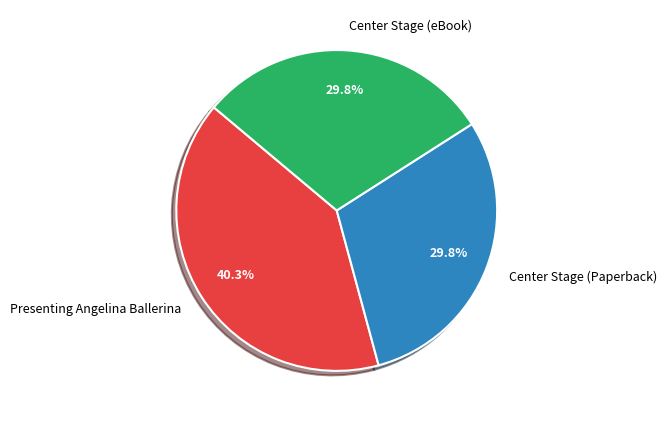

Which slice is the largest?

Presenting Angelina Ballerina